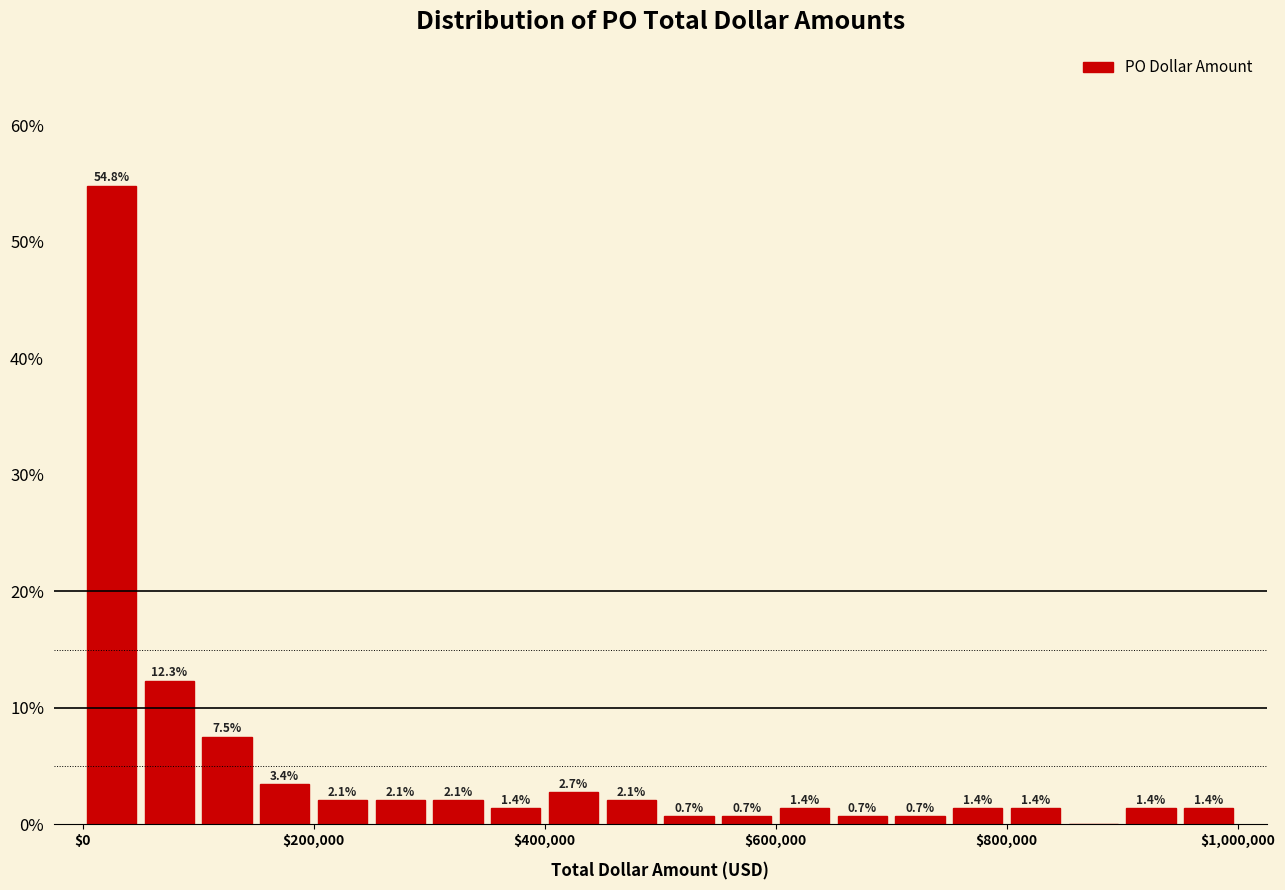

Read against the x-axis, roughly where is the centre of the tallest bar?

20000